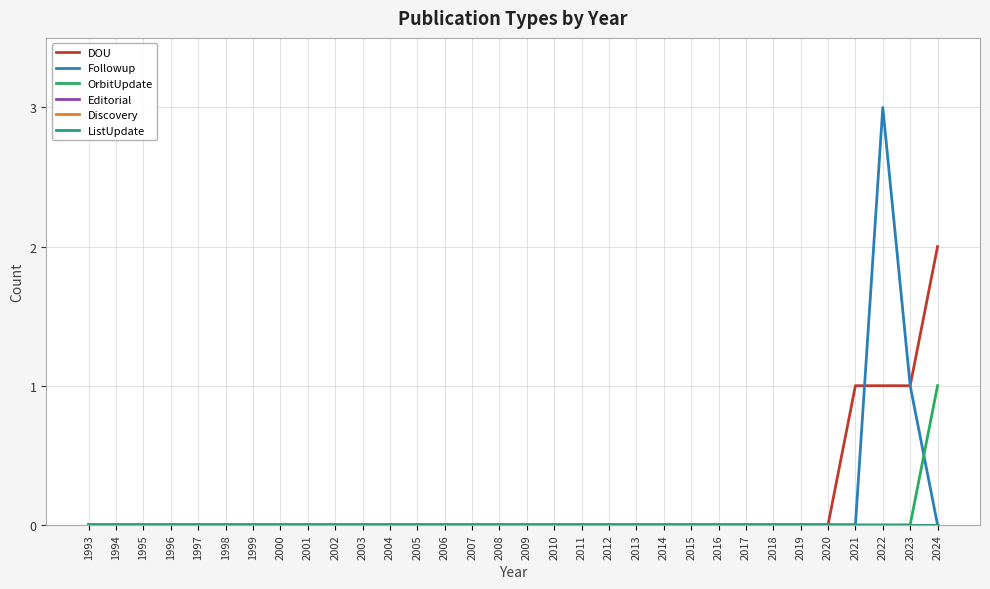

Rank the series at 1999 from highest to lowest value.

DOU, Followup, OrbitUpdate, Editorial, Discovery, ListUpdate